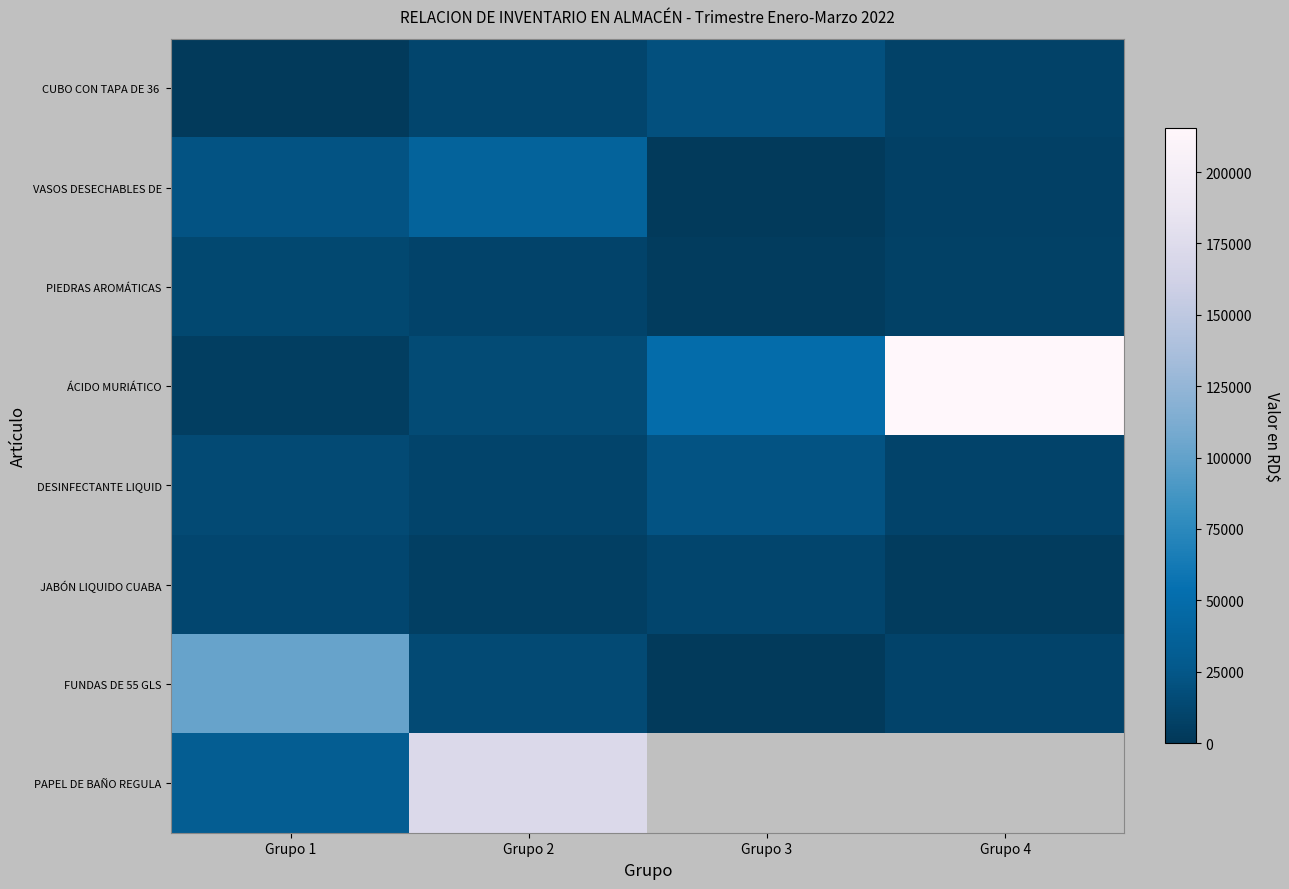

What is the difference between the maximum and minimum values in the PIEDRAS AROMÁTICAS series?

9180.4